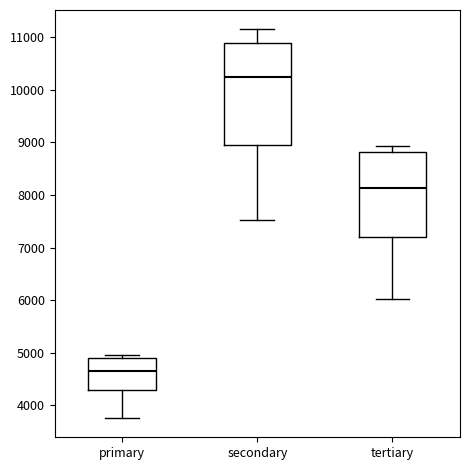

Reading left to right, transcribe this box plot: for each box, give where its median line is, the range the box spans, and where its two whiskers end, as read against the y-axis. The values are not printed on the chart, so give them approximately, as read against the axis.

primary: median 4700, box 4300 to 4900, whiskers 3800 to 5000
secondary: median 10200, box 9000 to 10900, whiskers 7500 to 11200
tertiary: median 8100, box 7200 to 8800, whiskers 6000 to 8900